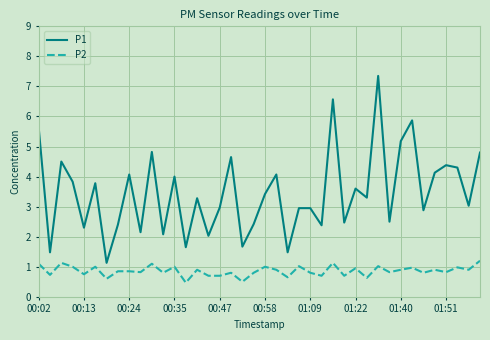

Which series has the largest range (max minus min)?

P1